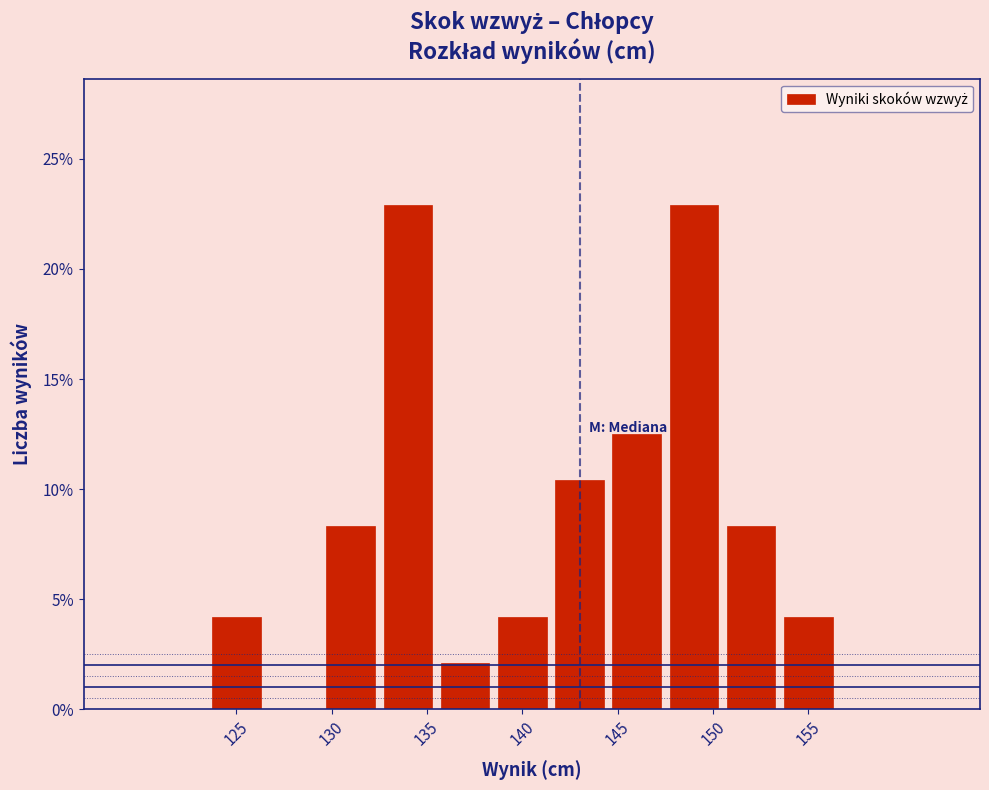

Reading left to right, list every bar in this chart as the range it spans on the x-axis followed by its height. The values are not printed on the chart, so give them approximately, as read against the axis.

123.5 to 126.5: 4.0
126.5 to 129.5: 0
129.5 to 132.5: 8.5
132.5 to 135.5: 23.0
135.5 to 138.5: 2.0
138.5 to 141.5: 4.0
141.5 to 144.5: 10.5
144.5 to 147.5: 12.5
147.5 to 150.5: 23.0
150.5 to 153.5: 8.5
153.5 to 156.5: 4.0